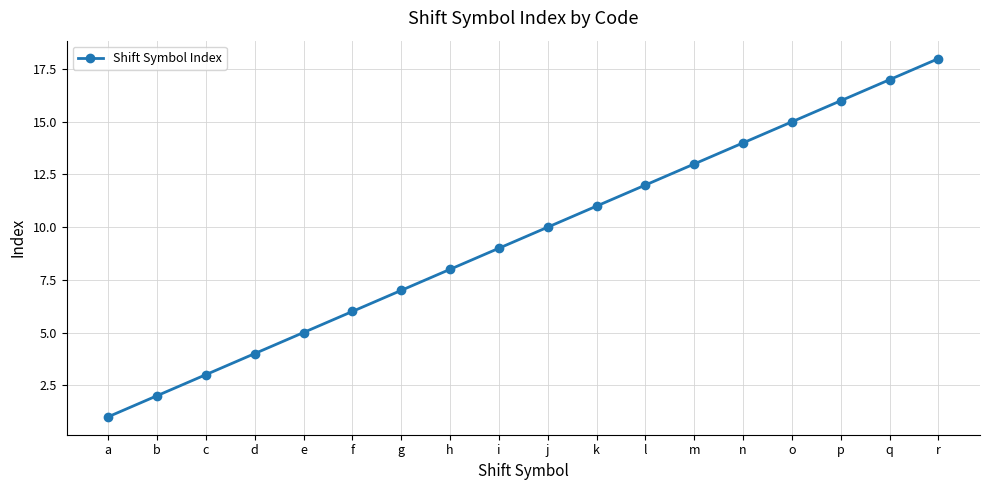

The chart shows a value of 15 at o. True or false?

True